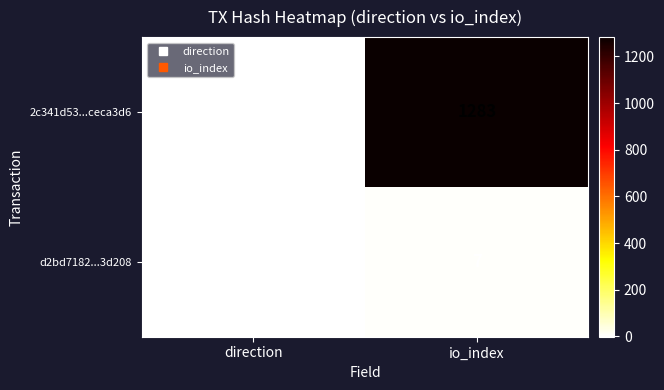

What is the greatest value displayed?

1283